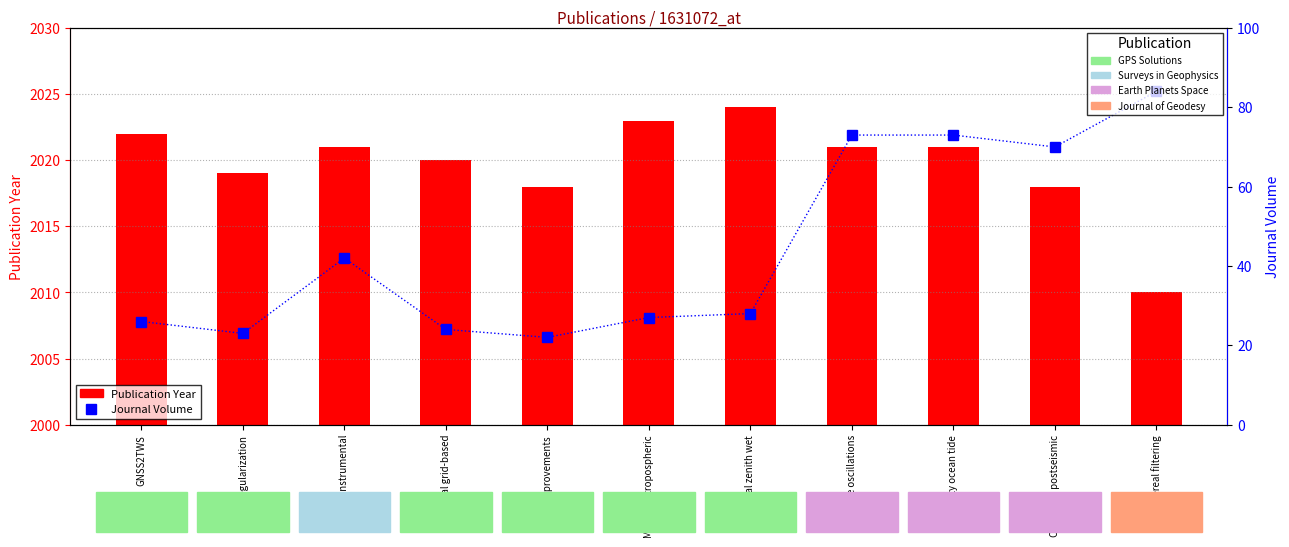

What is the maximum value for Journal Volume?

84